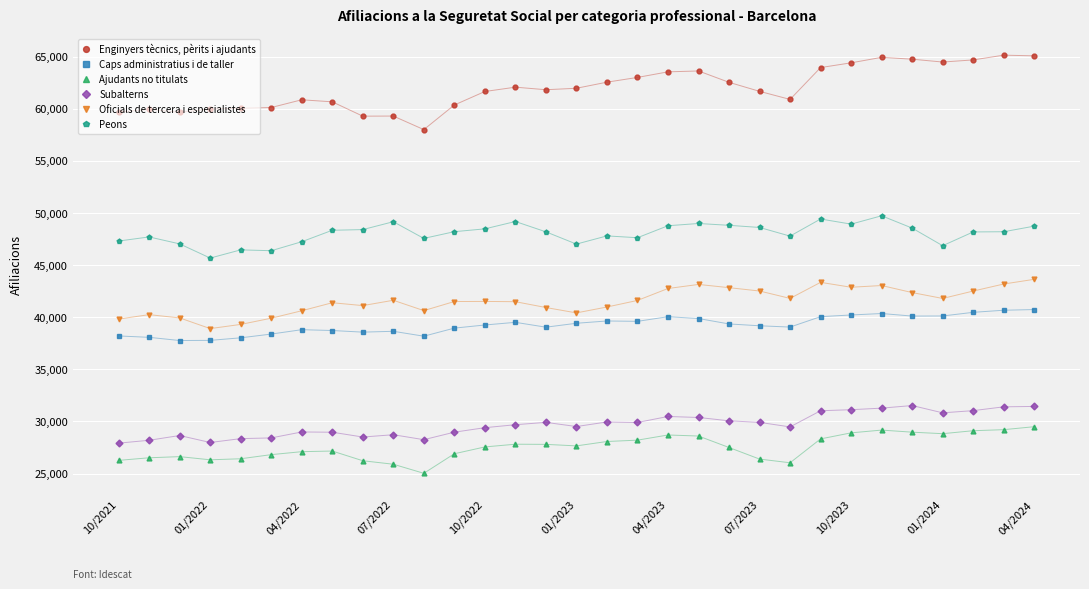

What is the sum of all Caps administratius i de taller values?

1216837